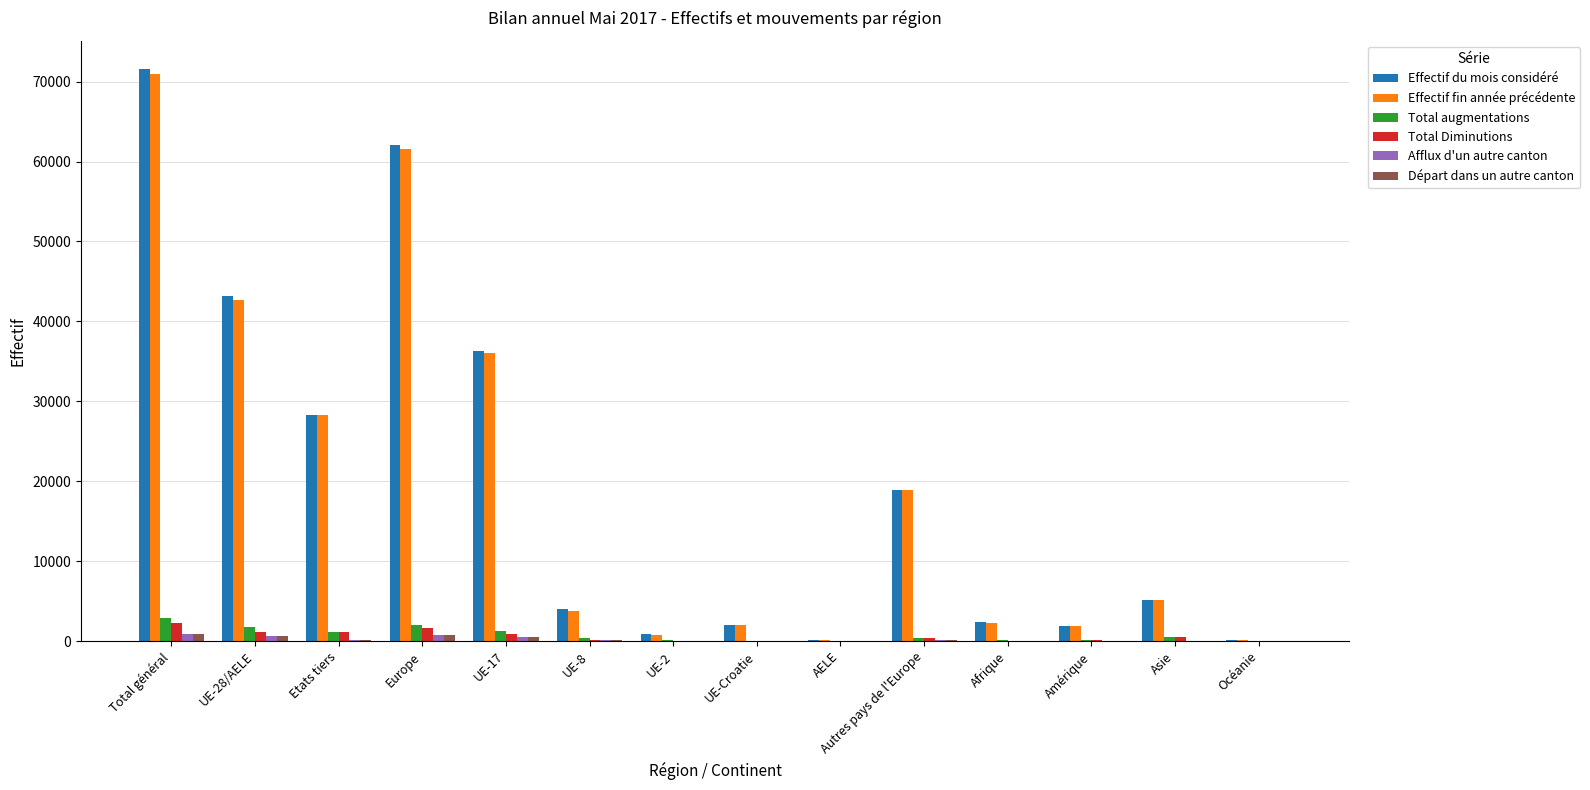

The value of Total Diminutions at Total général is 2284. True or false?

True